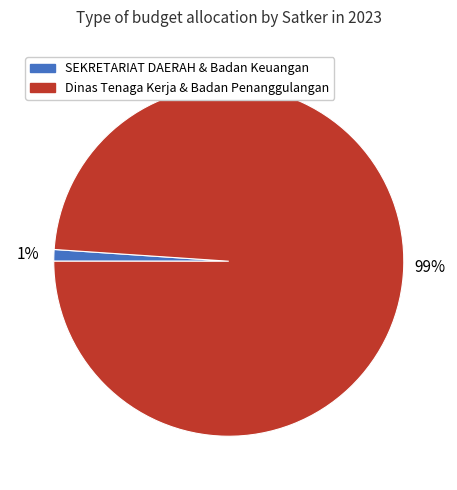

To the nearest percent, what is the difference between the largest and smallest slice percentages?

98%